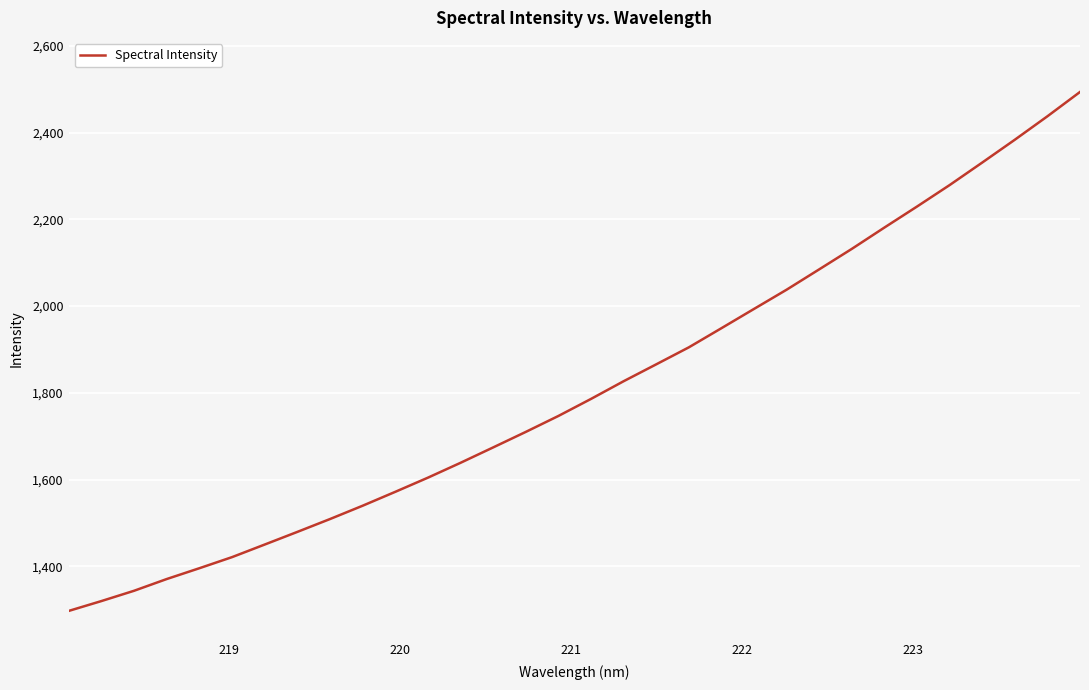

What is the maximum value shown in the chart?

2493.5